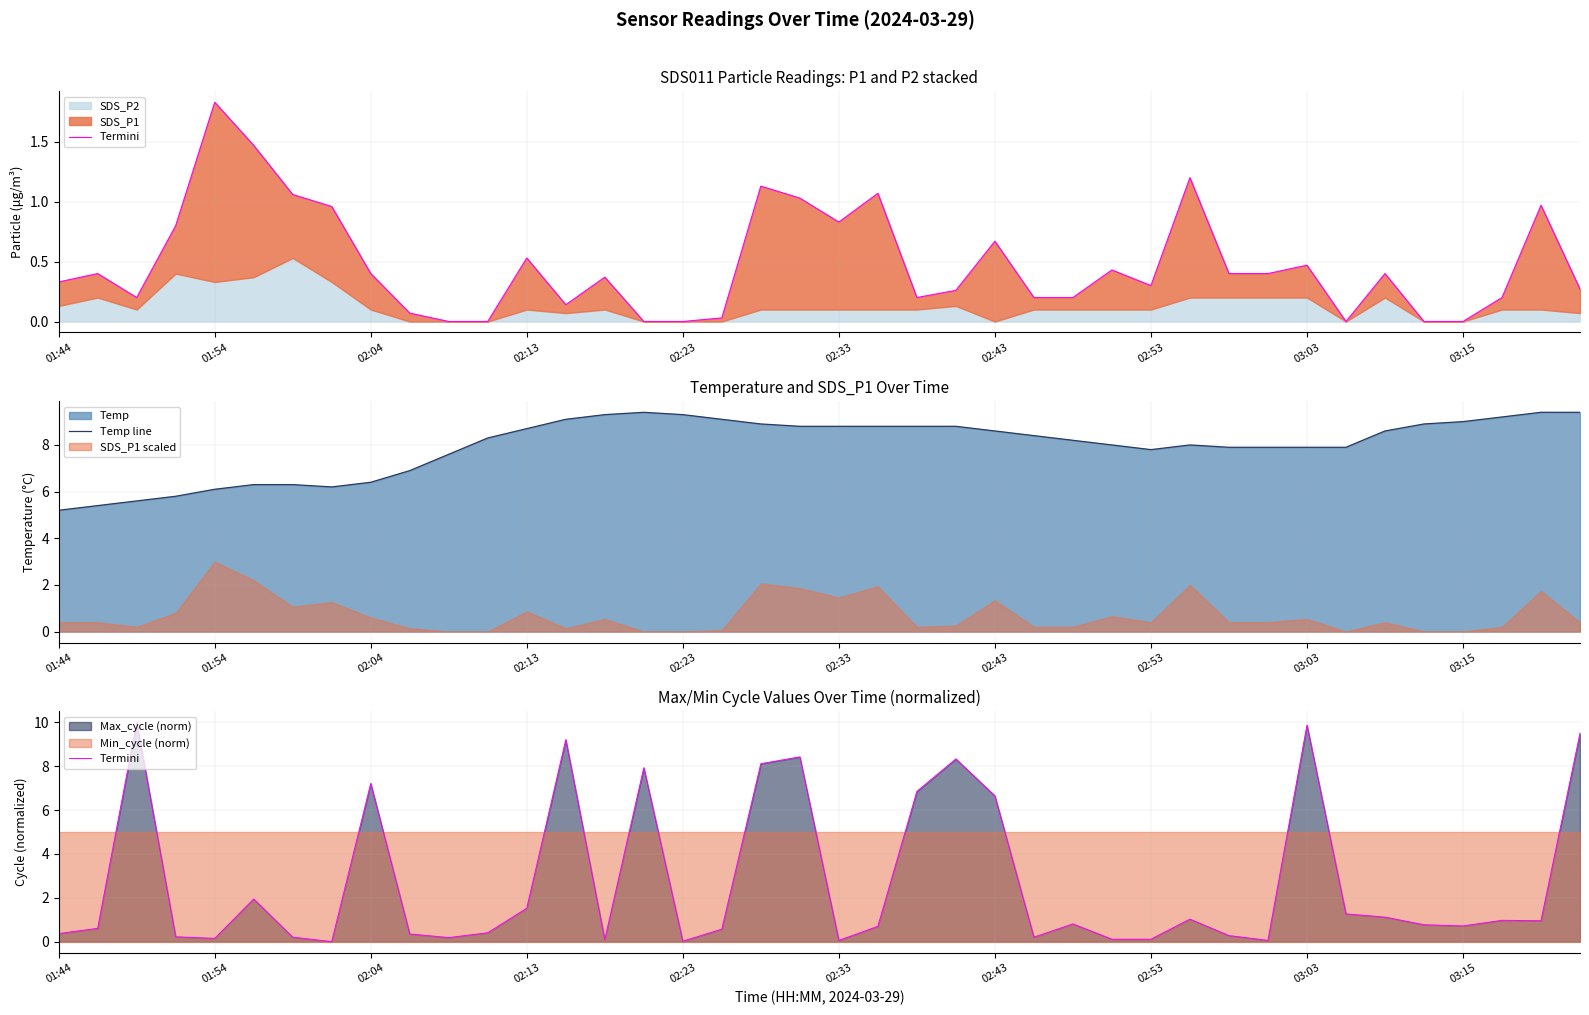

Between 22 and 31, which series saw the biggest shift?

Termini